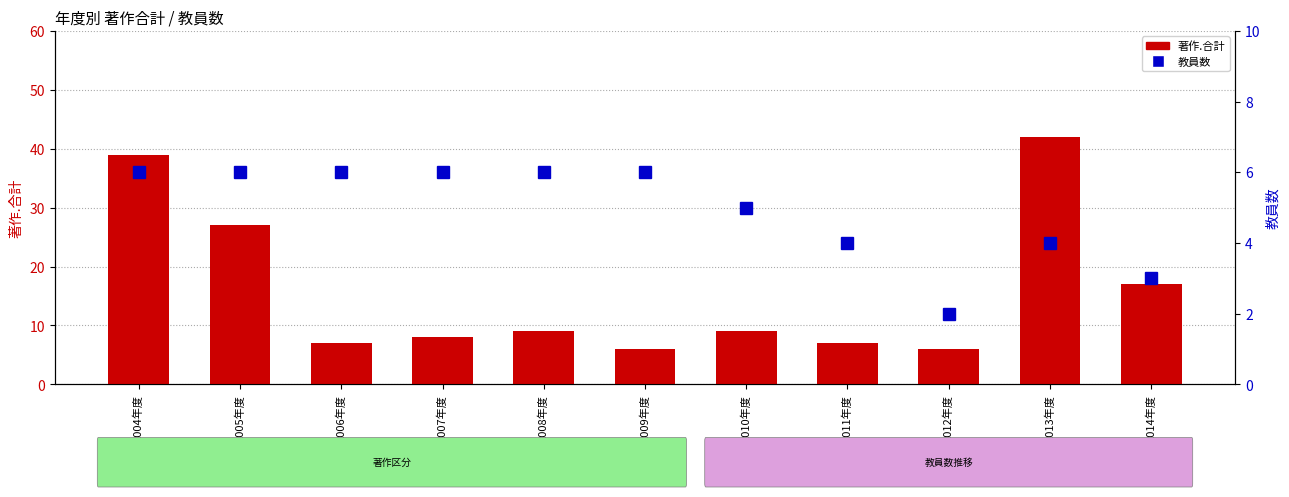

What is the difference between the highest and lowest values at 2011年度?

3